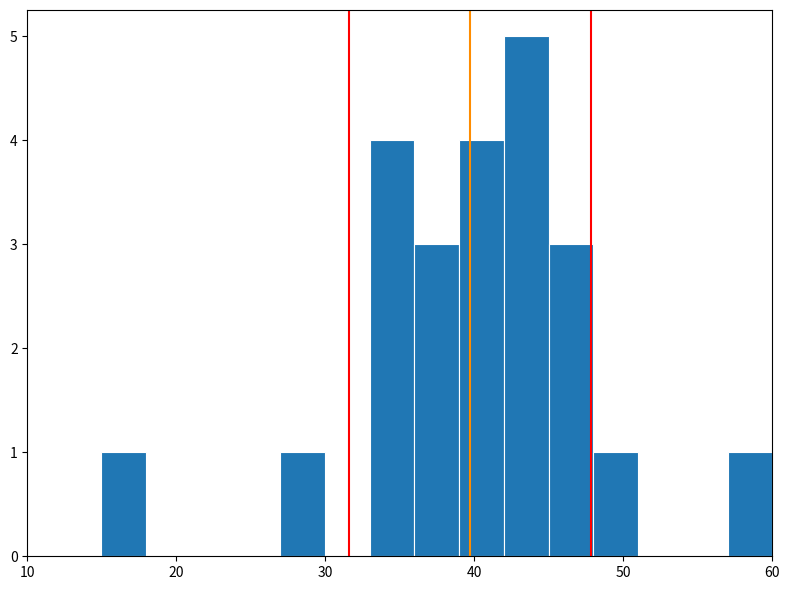

Around what value on the x-axis is the tallest bar? Give the approximate position of its centre, as read against the axis.

43